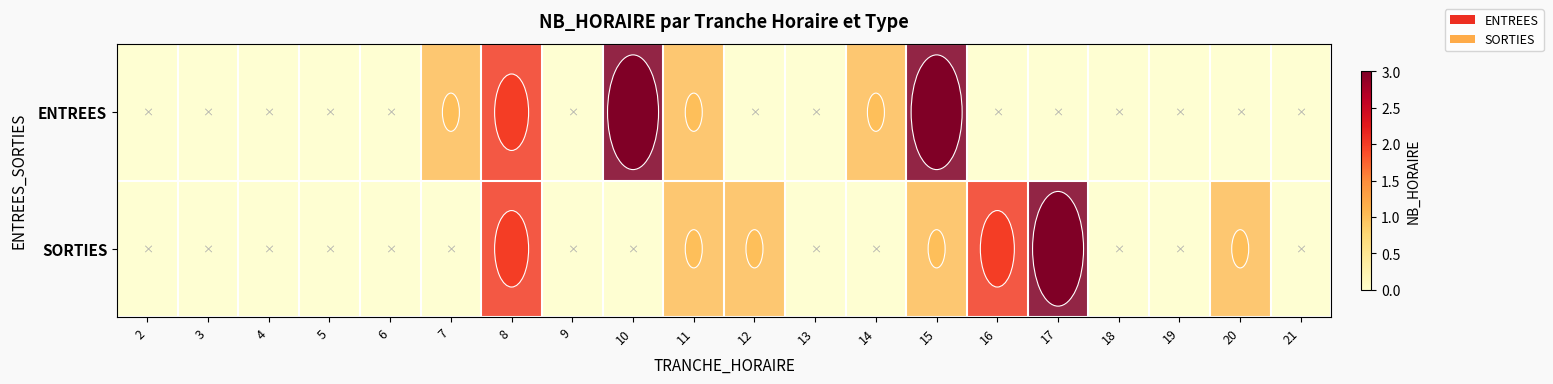

Count the SORTIES values in the range 0 to 1.

17